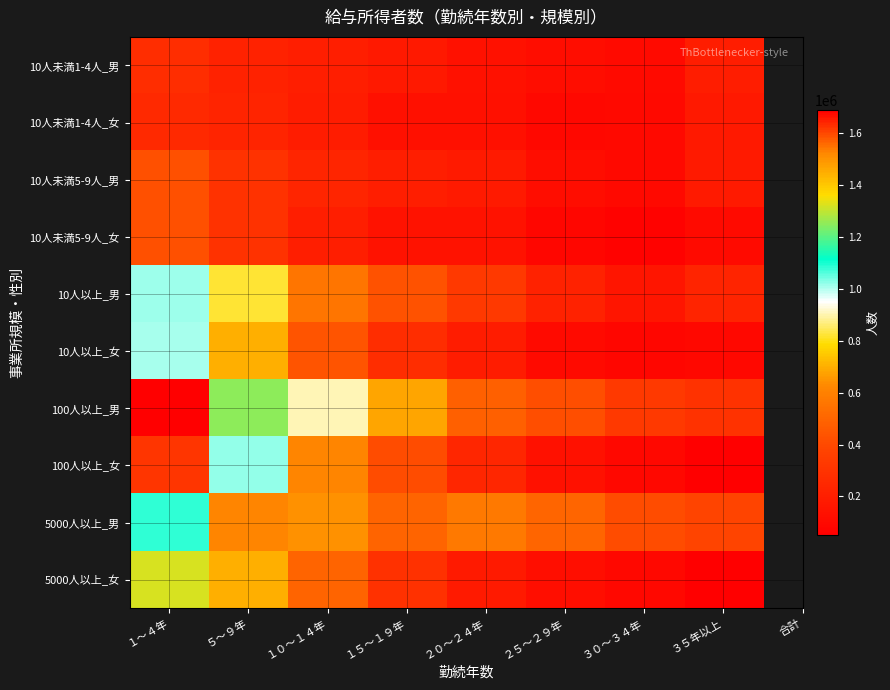

Reading right to left, extract all data points from this chart.

10人未満1-4人_男: ３５年以上=196823	３０～３４年=102109	２５～２９年=115814	２０～２４年=138847	１５～１９年=175880	１０～１４年=201125	５～９年=220663	１～４年=268997
10人未満1-4人_女: ３５年以上=175579	３０～３４年=98734	２５～２９年=89741	２０～２４年=127490	１５～１９年=127484	１０～１４年=186428	５～９年=229789	１～４年=249174
10人未満5-9人_男: ３５年以上=179235	３０～３４年=101358	２５～２９年=116377	２０～２４年=180252	１５～１９年=202082	１０～１４年=230940	５～９年=299537	１～４年=426363
10人未満5-9人_女: ３５年以上=104199	３０～３４年=65441	２５～２９年=84741	２０～２４年=141990	１５～１９年=146073	１０～１４年=200799	５～９年=298064	１～４年=424760
10人以上_男: ３５年以上=229210	３０～３４年=155545	２５～２９年=221900	２０～２４年=330654	１５～１９年=431237	１０～１４年=562082	５～９年=822818	１～４年=1013346
10人以上_女: ３５年以上=92277	３０～３４年=87042	２５～２９年=103621	２０～２４年=186727	１５～１９年=273262	１０～１４年=436897	５～９年=698213	１～４年=1009264
100人以上_男: ３５年以上=294188	３０～３４年=325932	２５～２９年=415999	２０～２４年=483001	１５～１９年=679565	１０～１４年=906415	５～９年=1251932	１～４年=1689700
100人以上_女: ３５年以上=50556	３０～３４年=94682	２５～２９年=135119	２０～２４年=242058	１５～１９年=411828	１０～１４年=618736	５～９年=1021500	１～４年=1619359
5000人以上_男: ３５年以上=379938	３０～３４年=411763	２５～２９年=501666	２０～２４年=573203	１５～１９年=493181	１０～１４年=643301	５～９年=619170	１～４年=1083375
5000人以上_女: ３５年以上=54400	３０～３４年=91859	２５～２９年=126358	２０～２４年=182167	１５～１９年=292084	１０～１４年=493815	５～９年=702871	１～４年=1323522